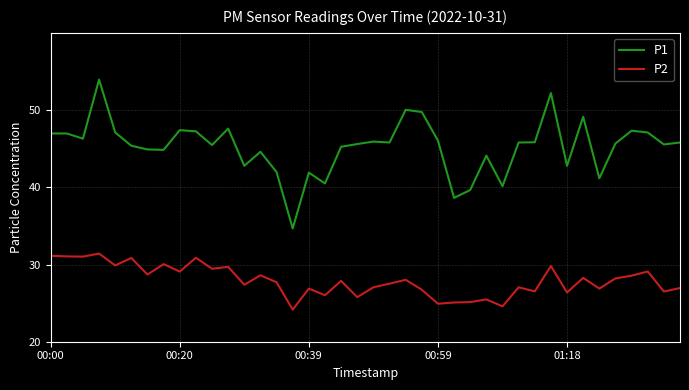

What is the greatest value displayed?

54.0